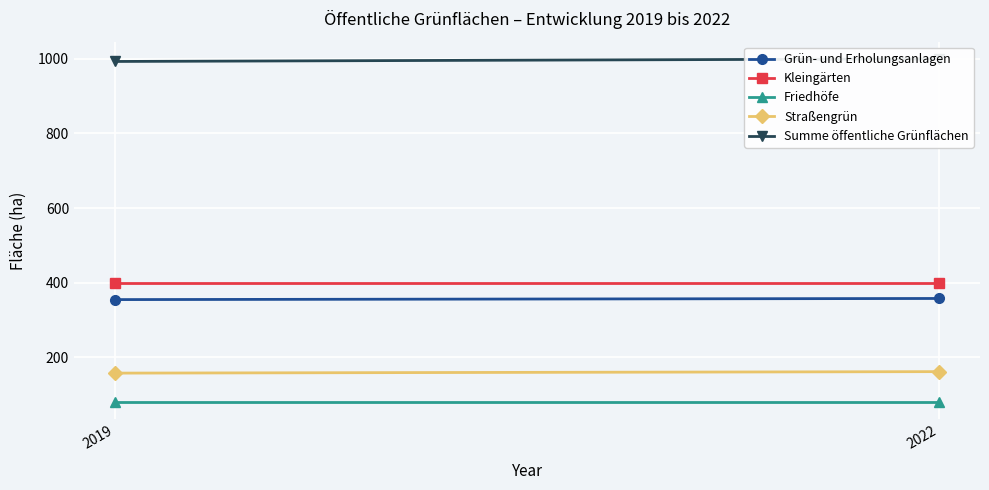

The value of Summe öffentliche Grünflächen at 2019 is 993. True or false?

True